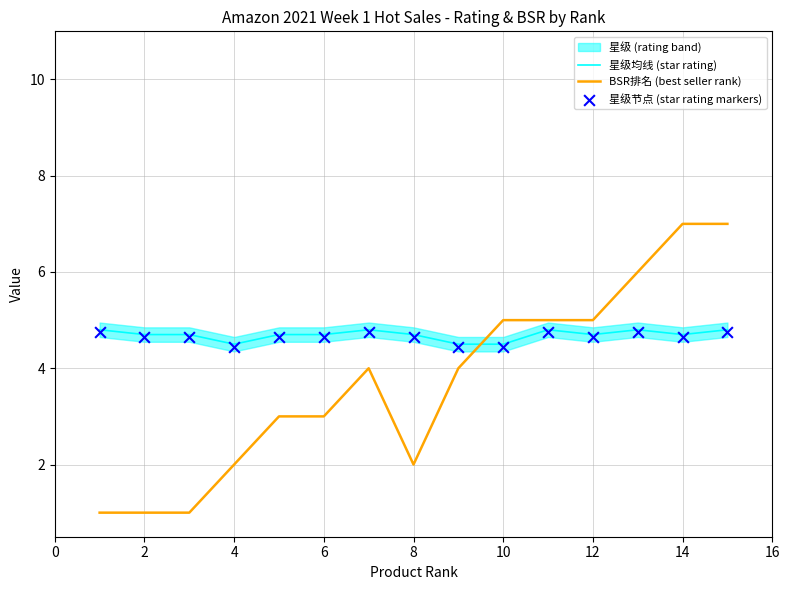

True or false: 星级均线 (star rating) has a value of 4.7 at 14.

True